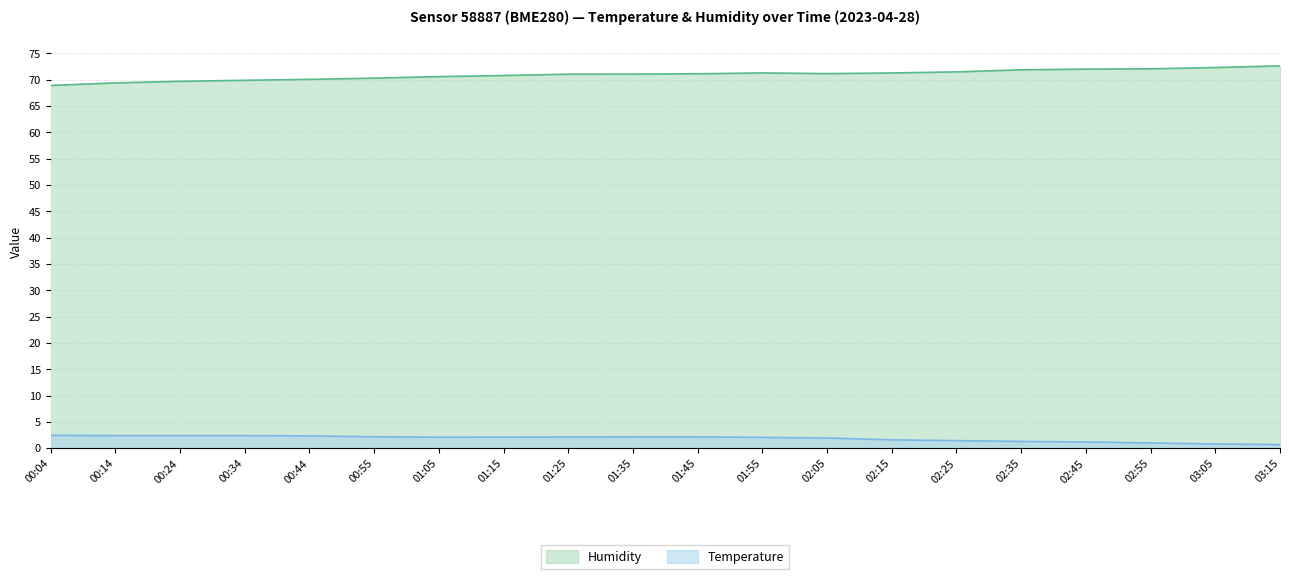

Reading left to right, transcribe all the data shown in this chart.

temperature: 2.5	2.4	2.4	2.4	2.4	2.2	2.1	2.1	2.1	2.2	2.1	2.1	1.9	1.6	1.4	1.3	1.2	1.0	0.8	0.7
humidity: 68.9	69.4	69.7	69.9	70.1	70.3	70.6	70.8	71.0	71.1	71.1	71.3	71.2	71.3	71.5	71.9	72.0	72.1	72.3	72.6